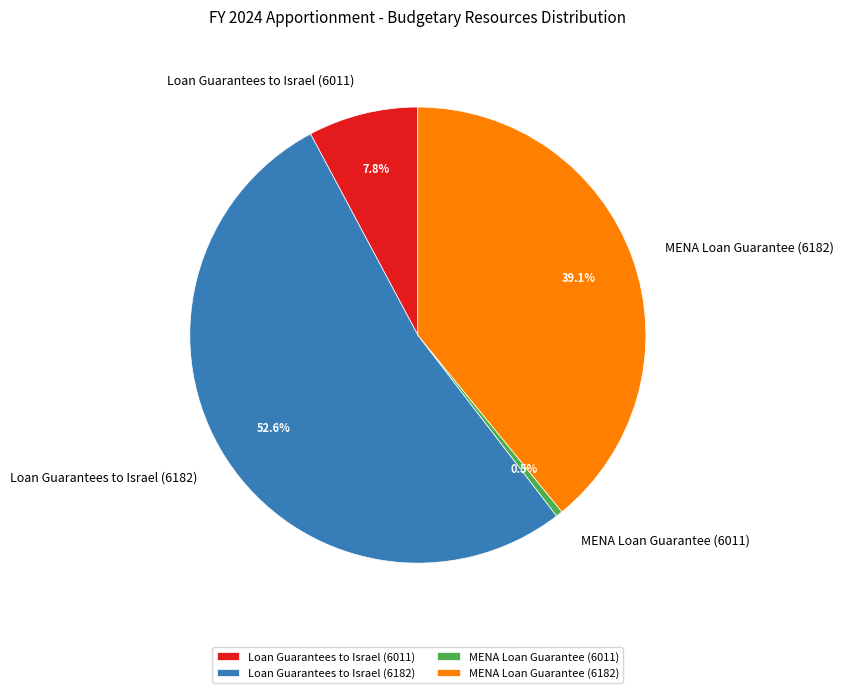

What is the total percentage of Loan Guarantees to Israel (6011) and Loan Guarantees to Israel (6182)?

60.4%